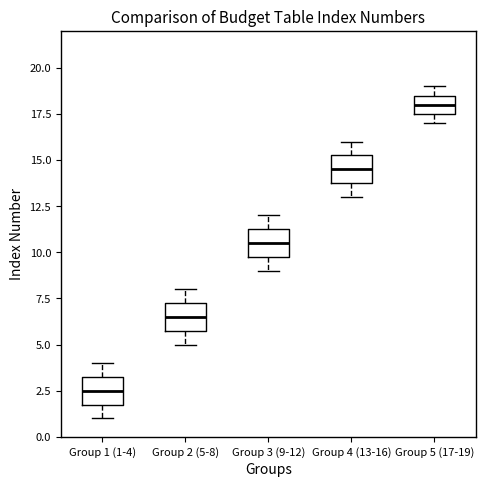

Which box's median line is the lowest?

Group 1 (1-4)